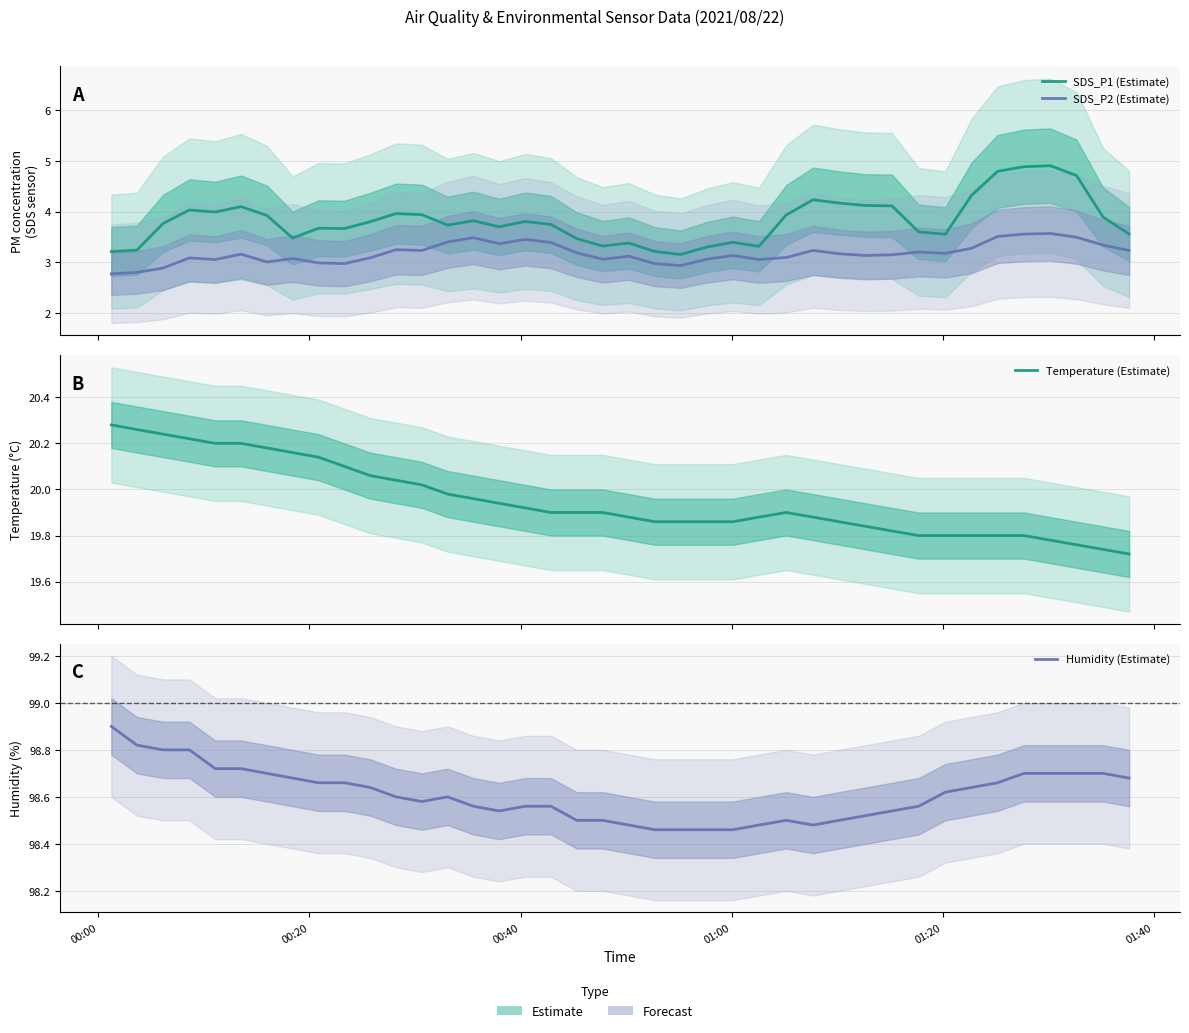

What is the value of the SDS_P1 (Estimate) point at the 40th from the left?

3.6